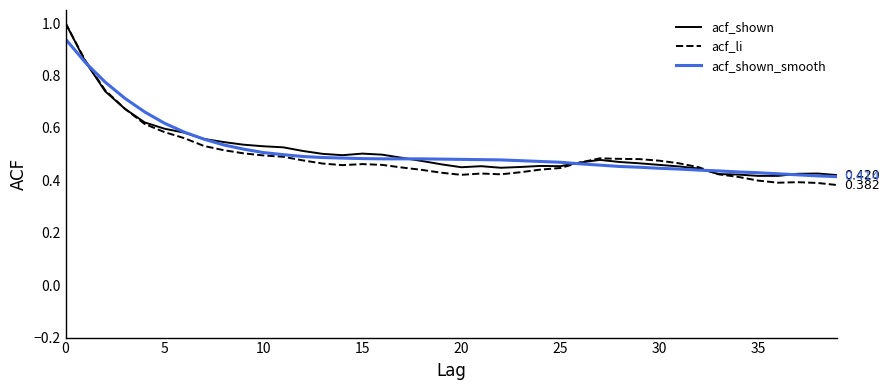

Which series has the largest range (max minus min)?

acf_li